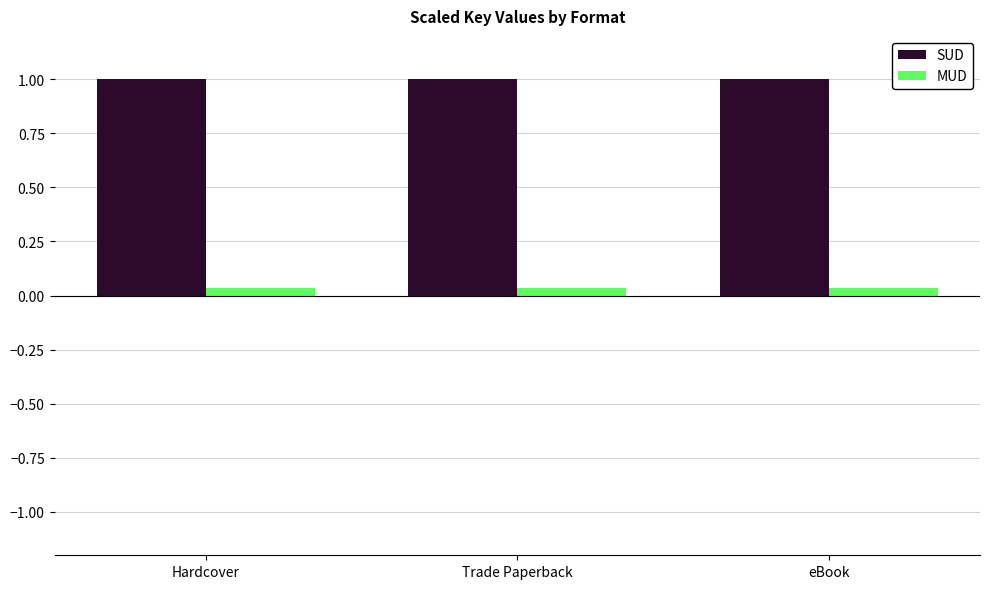

What is the label of the 1st bar from the left?

Hardcover